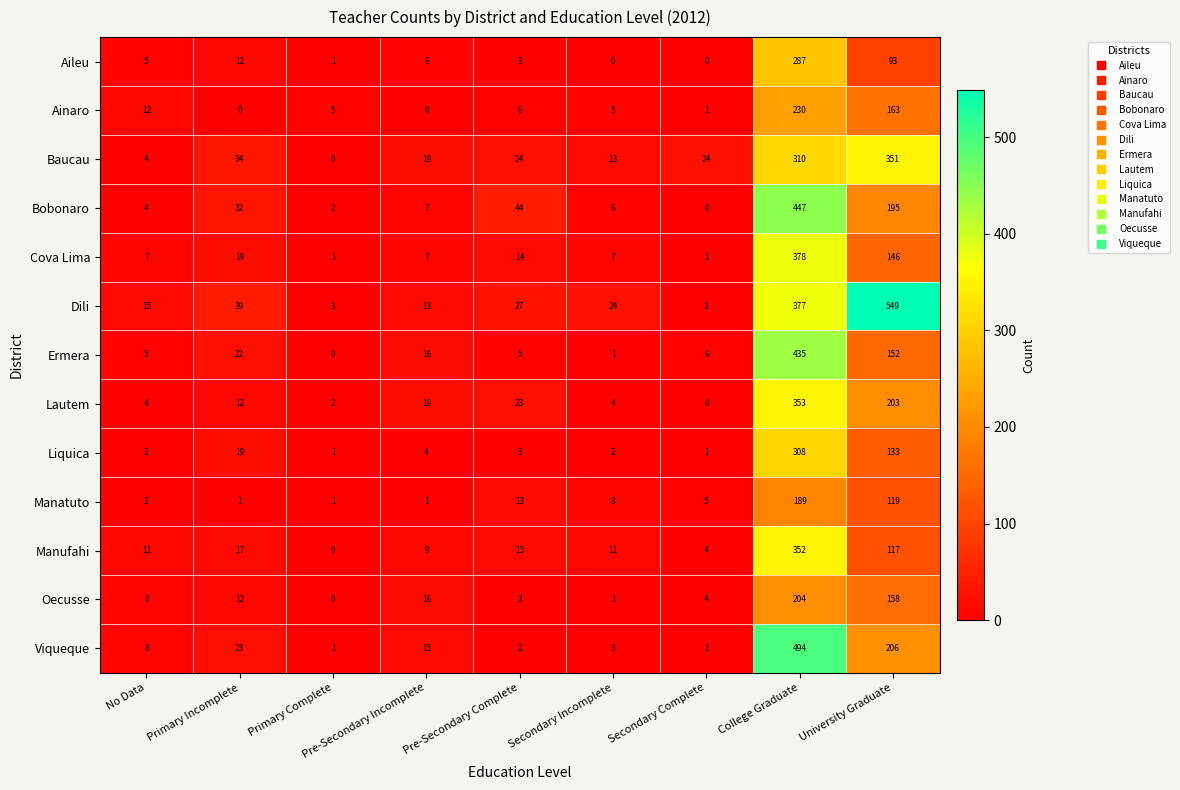

Where is Bobonaro nearest to the value 223?

University Graduate